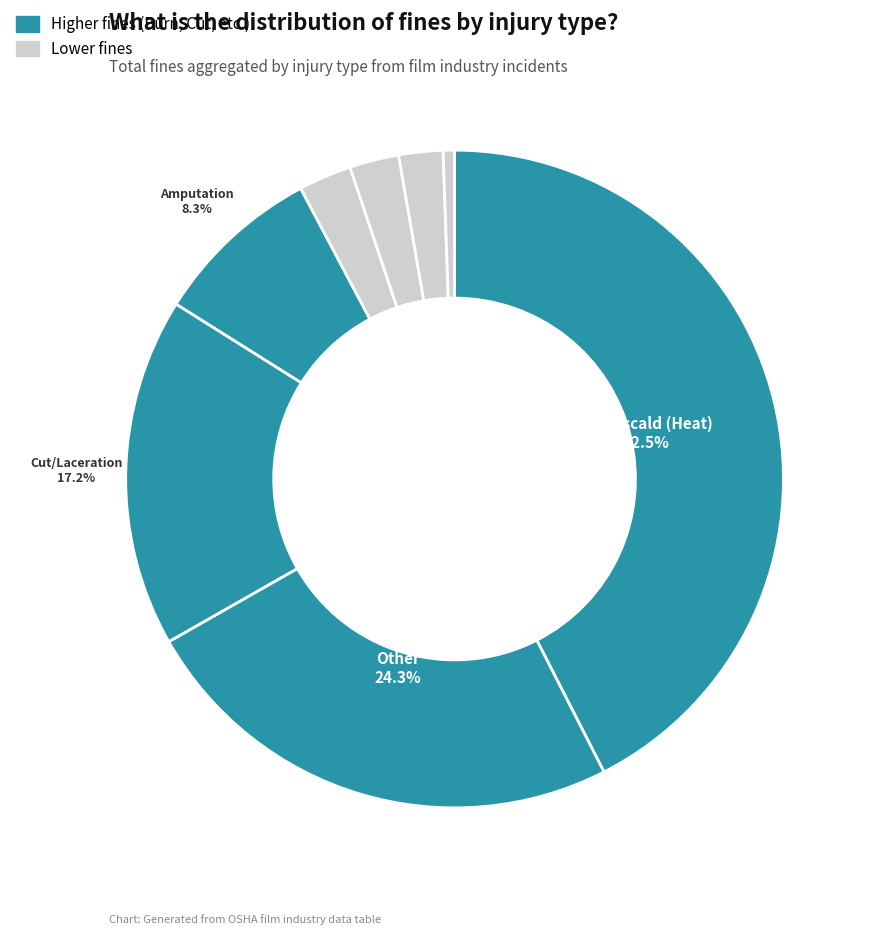

Does any single category account for the majority?

No